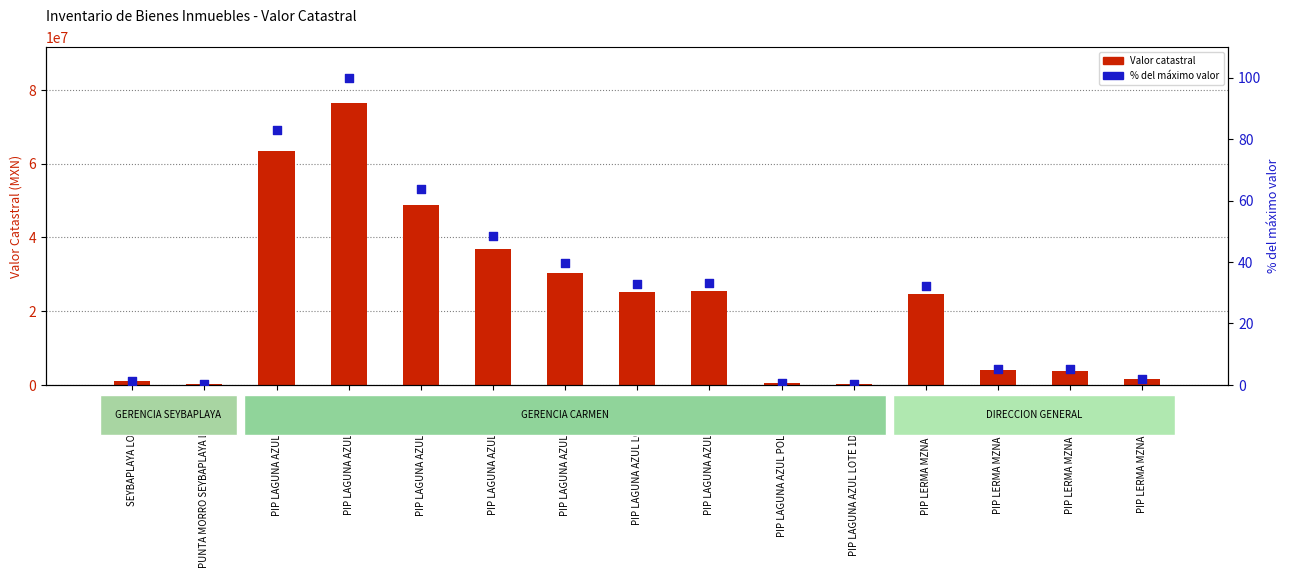

Which series contains the highest Y value?

Valor catastral